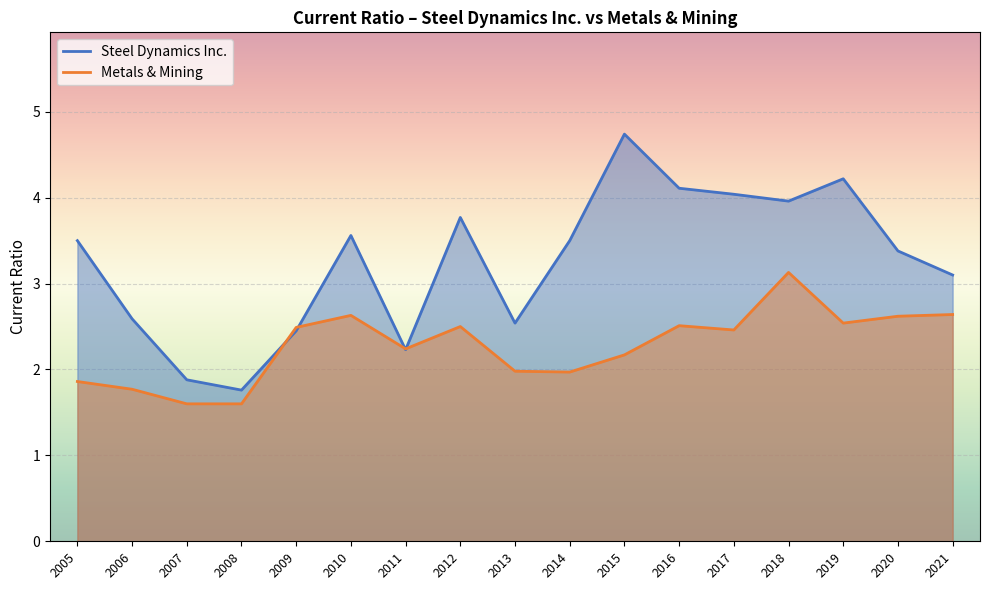

True or false: Metals & Mining has more than 2 points higher than both neighbors.

True